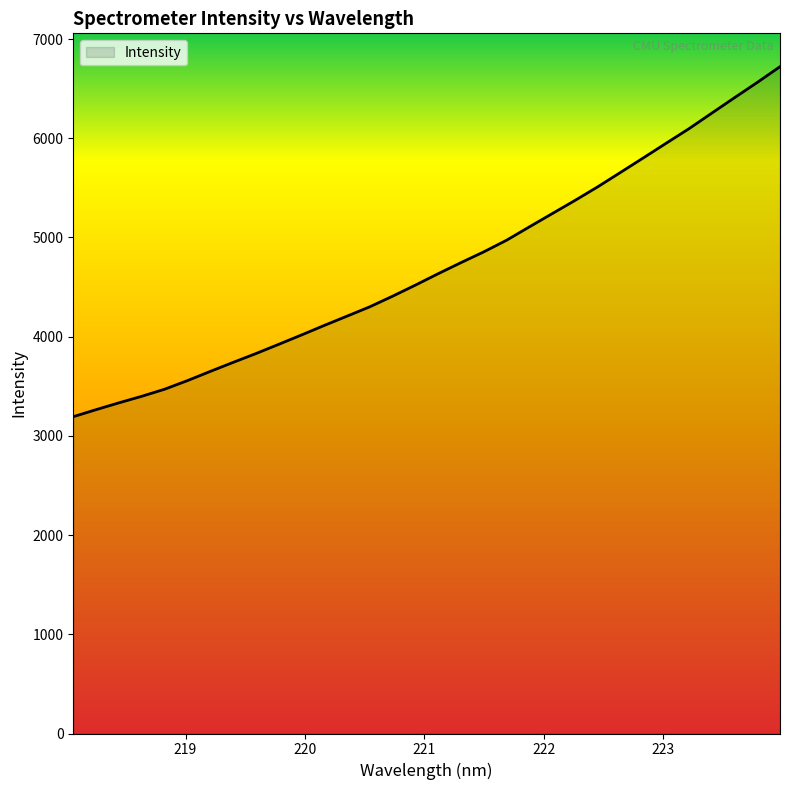

Reading left to right, extract all data points from this chart.

3193.3	3264.4	3332.9	3398.9	3470.1	3556.7	3649.5	3740.3	3829.2	3922.5	4016.8	4113.2	4207.0	4301.3	4408.3	4519.9	4635.2	4746.6	4855.3	4972.4	5107.1	5240.3	5373.2	5510.7	5656.0	5802.0	5949.6	6095.9	6252.3	6408.3	6562.5	6721.4